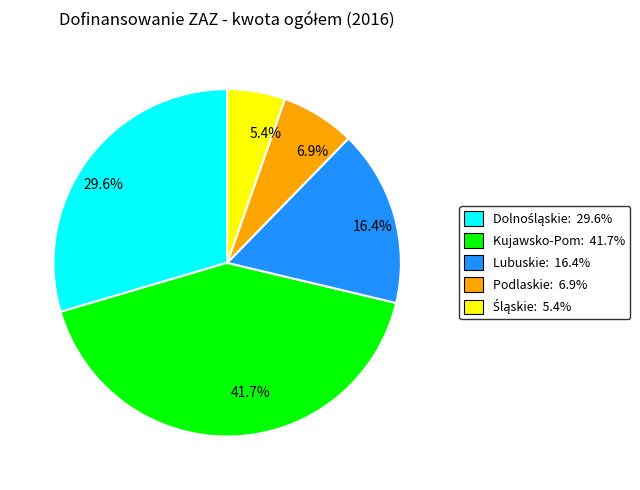

Does 29.6% account for over 50% of the chart?

No